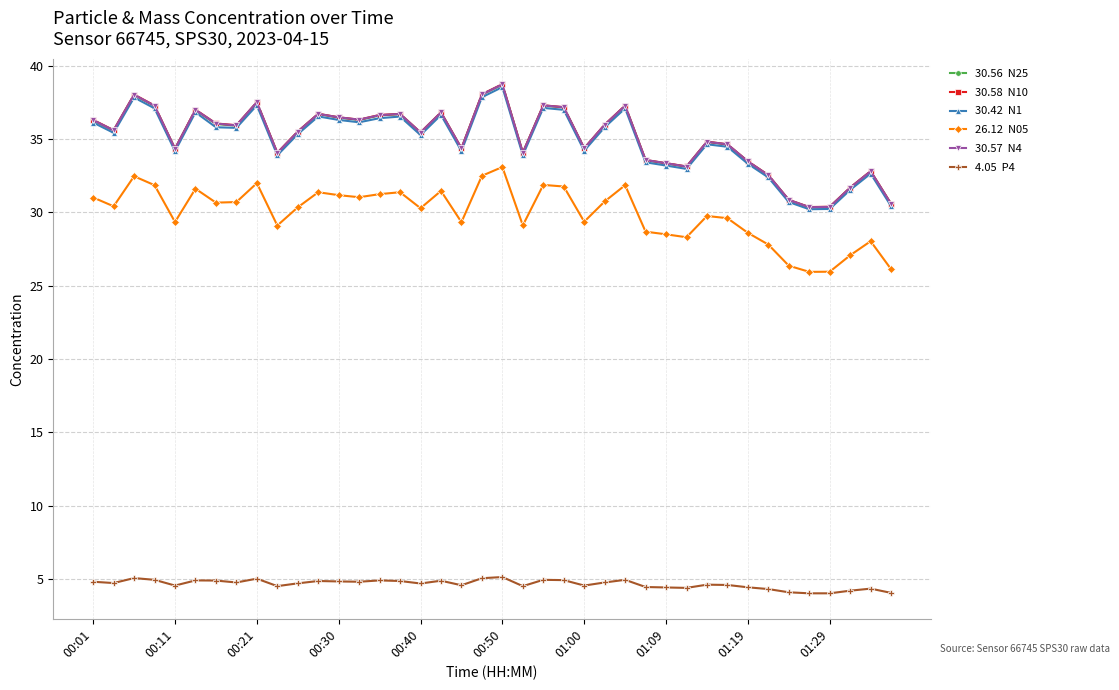

Does the chart have visible grid lines?

Yes